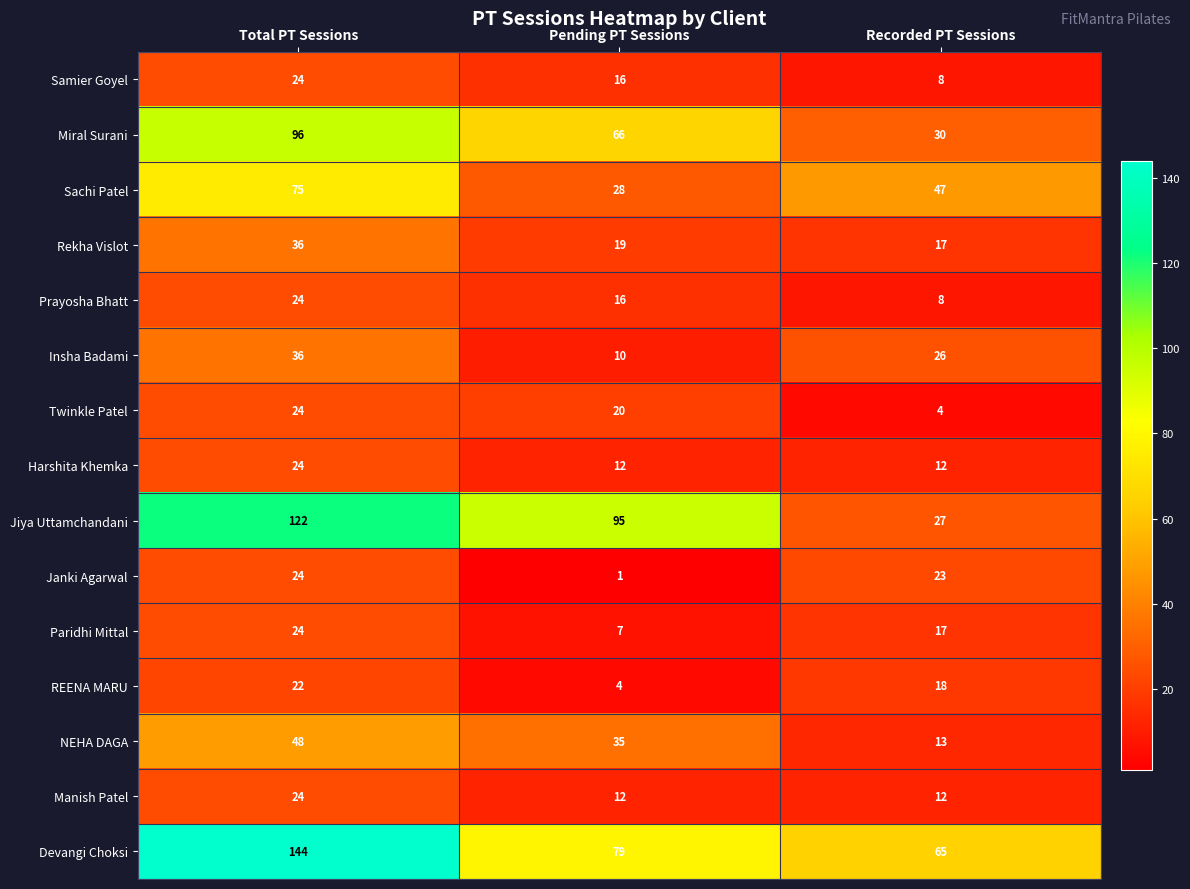

What is the highest value of the REENA MARU series?

22